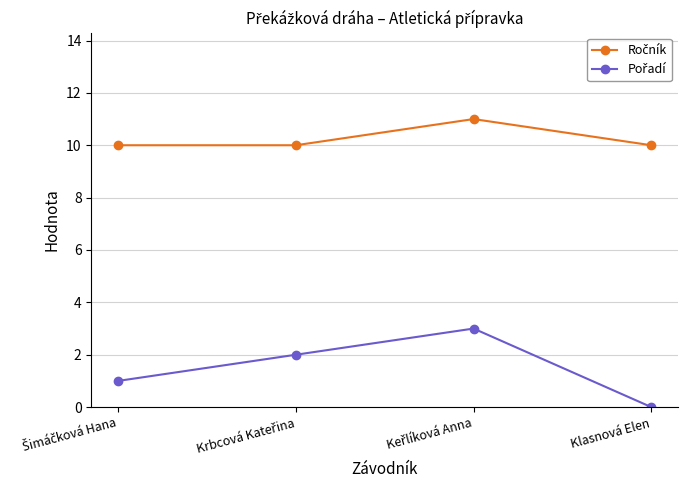

At how many categories does at least one series exceed 6?

4